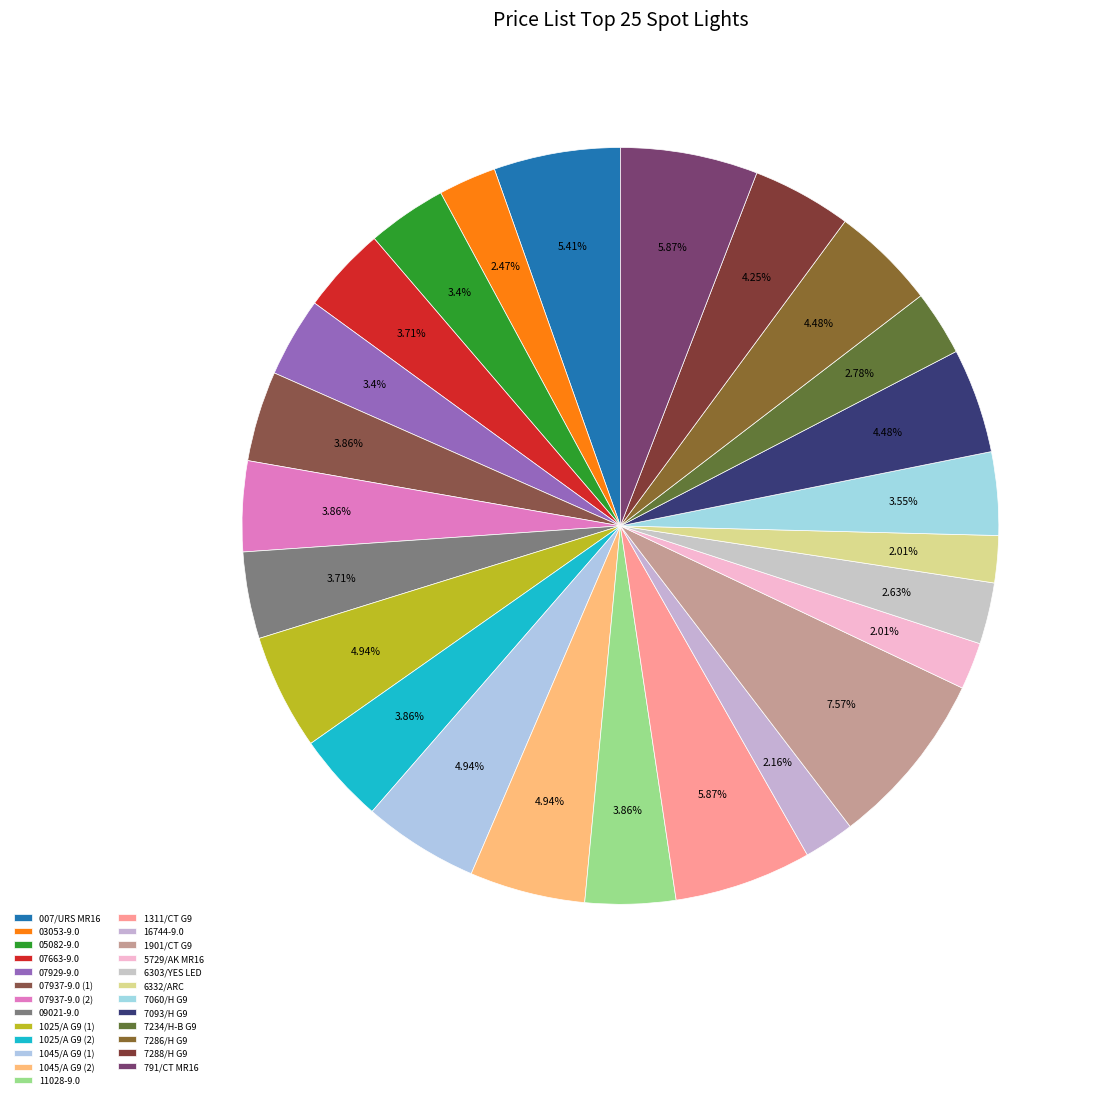

Does any single category account for the majority?

No